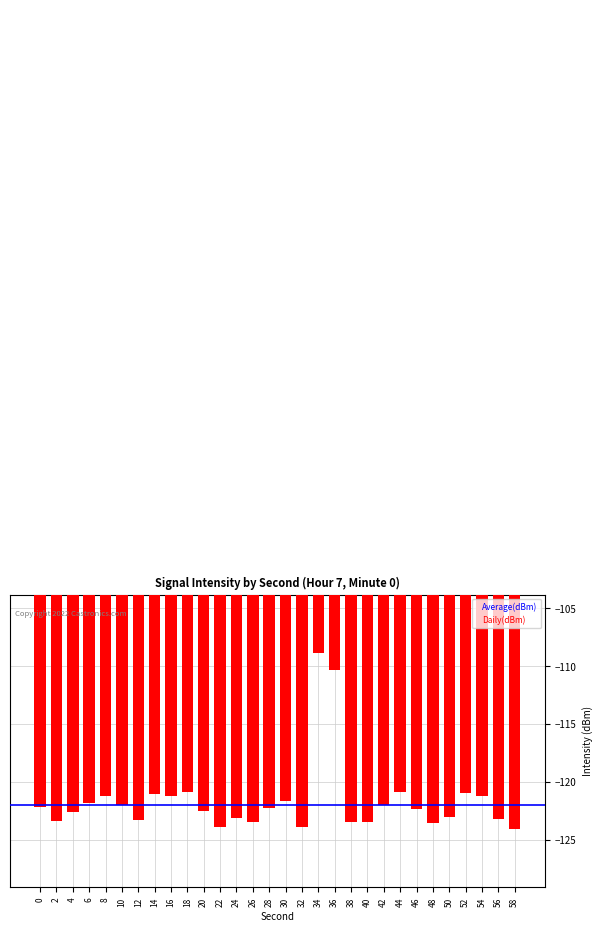

Reading left to right, what are all the values shown in this chart?

-122.2	-123.4	-122.6	-121.8	-121.2	-122.0	-123.3	-121.1	-121.2	-120.9	-122.5	-123.9	-123.2	-123.4	-122.3	-121.7	-123.9	-108.8	-110.4	-123.5	-123.4	-122.0	-120.8	-122.4	-123.5	-123.0	-120.9	-121.2	-123.2	-124.1